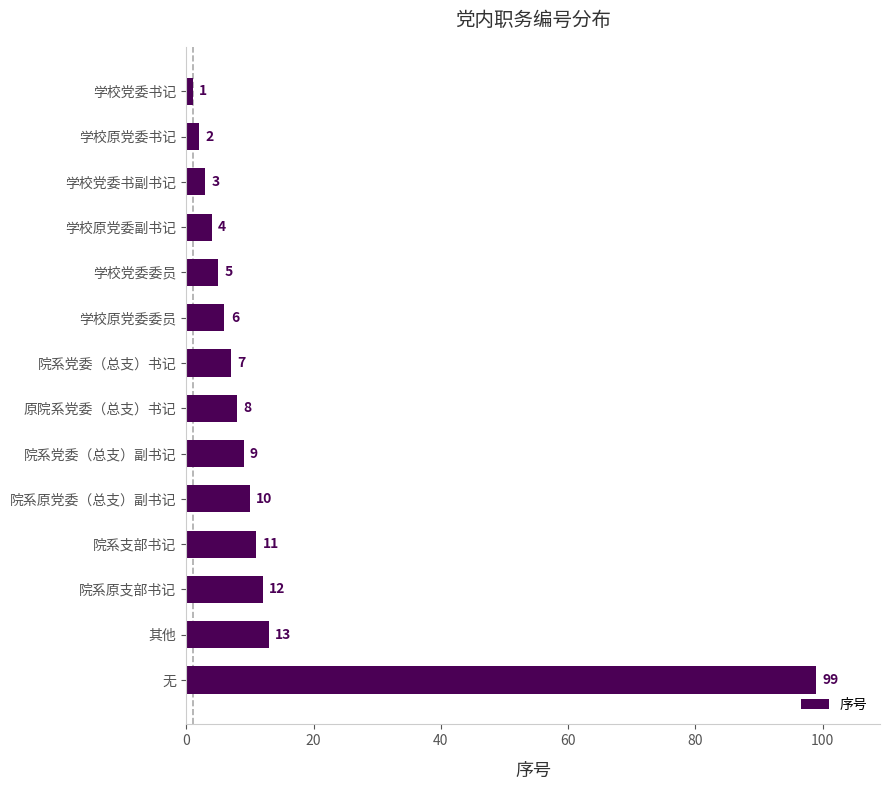

What is the ratio of the value at 原院系党委（总支）书记 to the value at 学校原党委副书记?

2.0